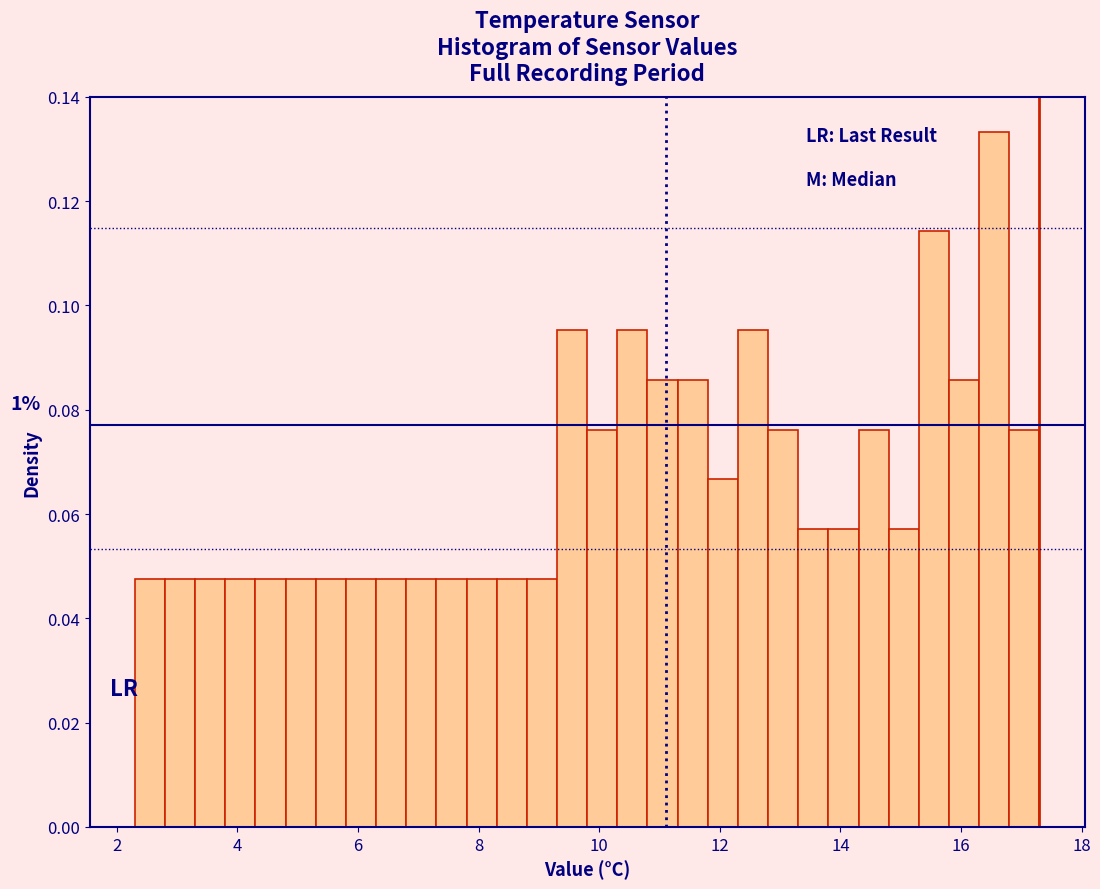

Read against the x-axis, roughly where is the centre of the tallest bar?

16.6